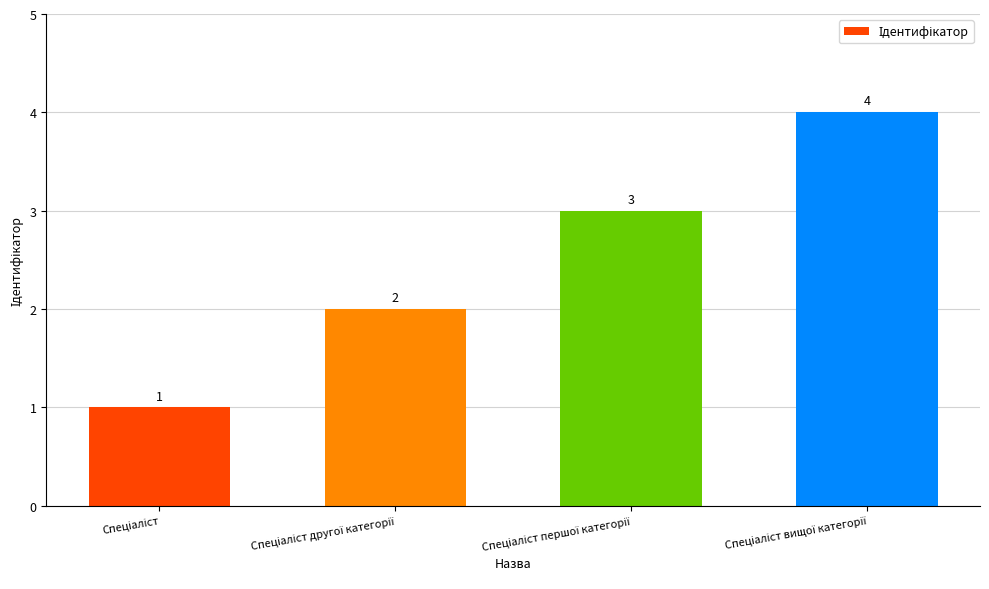

How many data points does each series have?

4